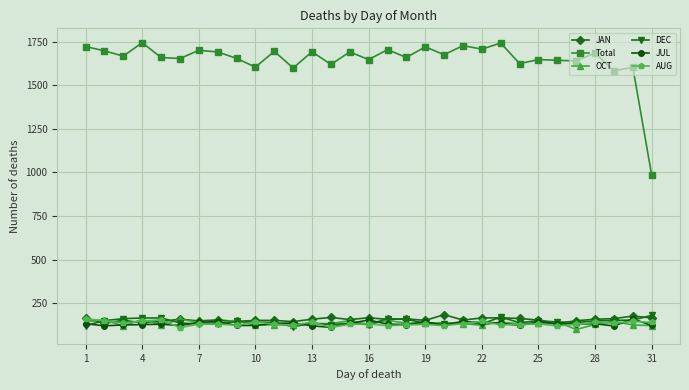

True or false: AUG and JUL intersect in this chart.

True